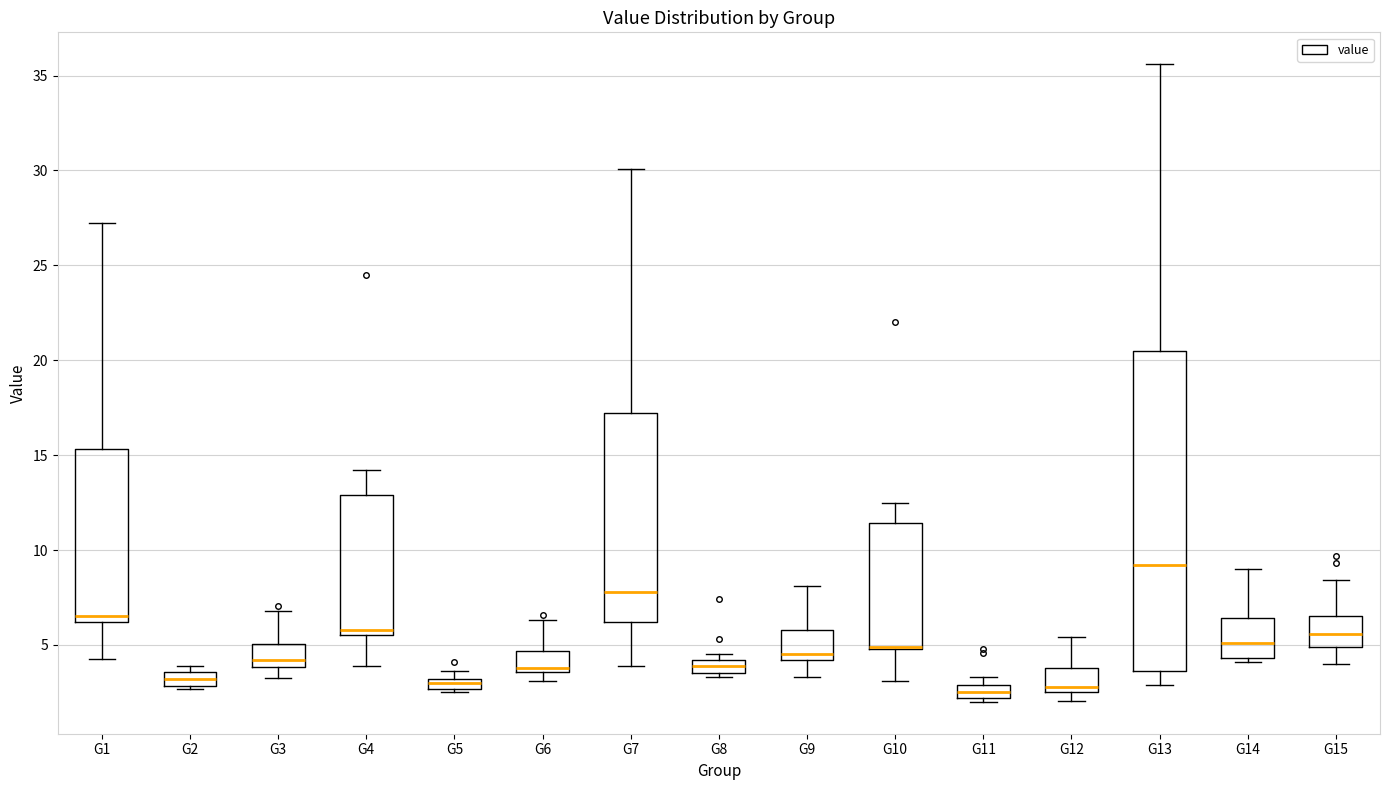

Which box is the tallest, from its lower edge to its upper edge?

G13